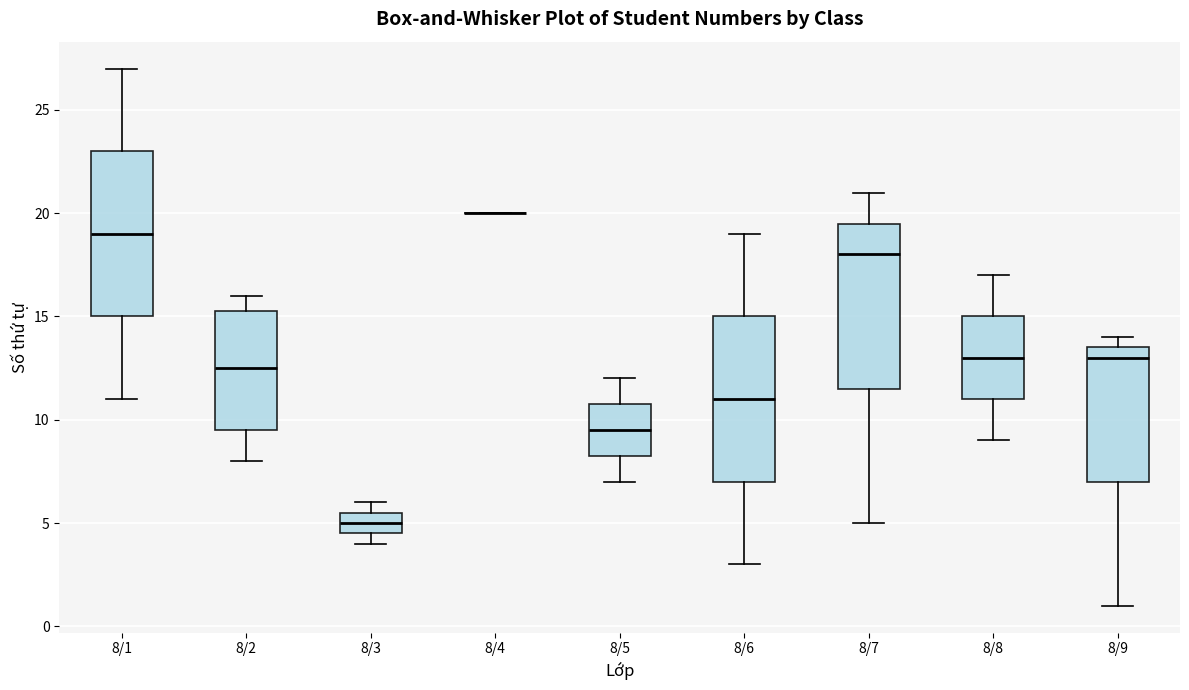

Where is the lower edge of the box for 8/9 on the y-axis? The values are not printed on the chart, so give them approximately, as read against the axis.

7.0